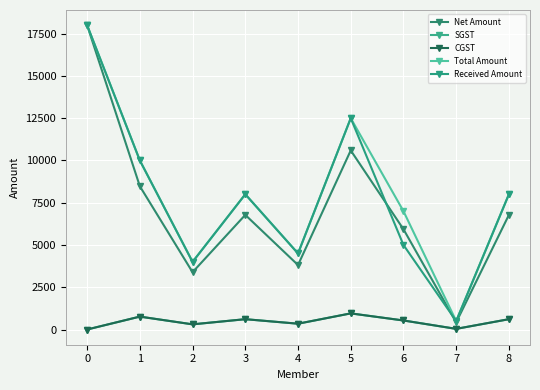

Reading left to right, transcribe all the data shown in this chart.

Net Amount: 0=18000.0	1=8474.6	2=3389.8	3=6779.7	4=3813.6	5=10593.2	6=5932.2	7=423.7	8=6779.7
SGST: 0=0.0	1=762.7	2=305.1	3=610.2	4=343.2	5=953.4	6=533.9	7=38.1	8=610.2
CGST: 0=0.0	1=762.7	2=305.1	3=610.2	4=343.2	5=953.4	6=533.9	7=38.1	8=610.2
Total Amount: 0=18000.0	1=10000.0	2=4000.0	3=8000.0	4=4500.0	5=12500.0	6=7000.0	7=500.0	8=8000.0
Received Amount: 0=18000.0	1=10000.0	2=4000.0	3=8000.0	4=4500.0	5=12500.0	6=5000.0	7=500.0	8=8000.0